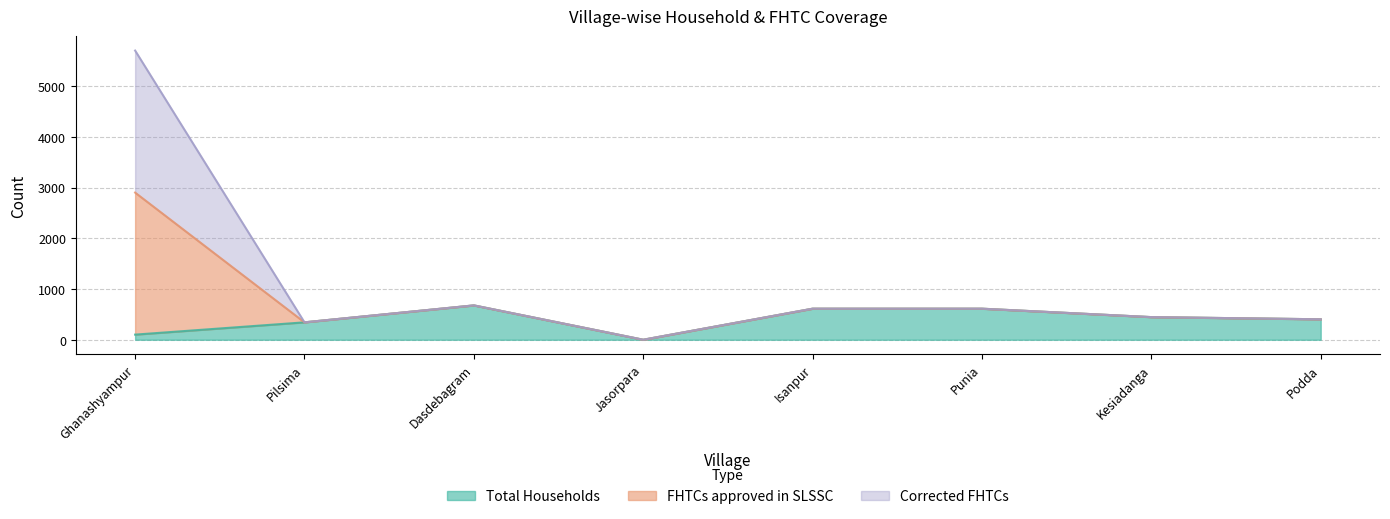

At which category does FHTCs approved in SLSSC reach its first local peak?

Dasdebagram